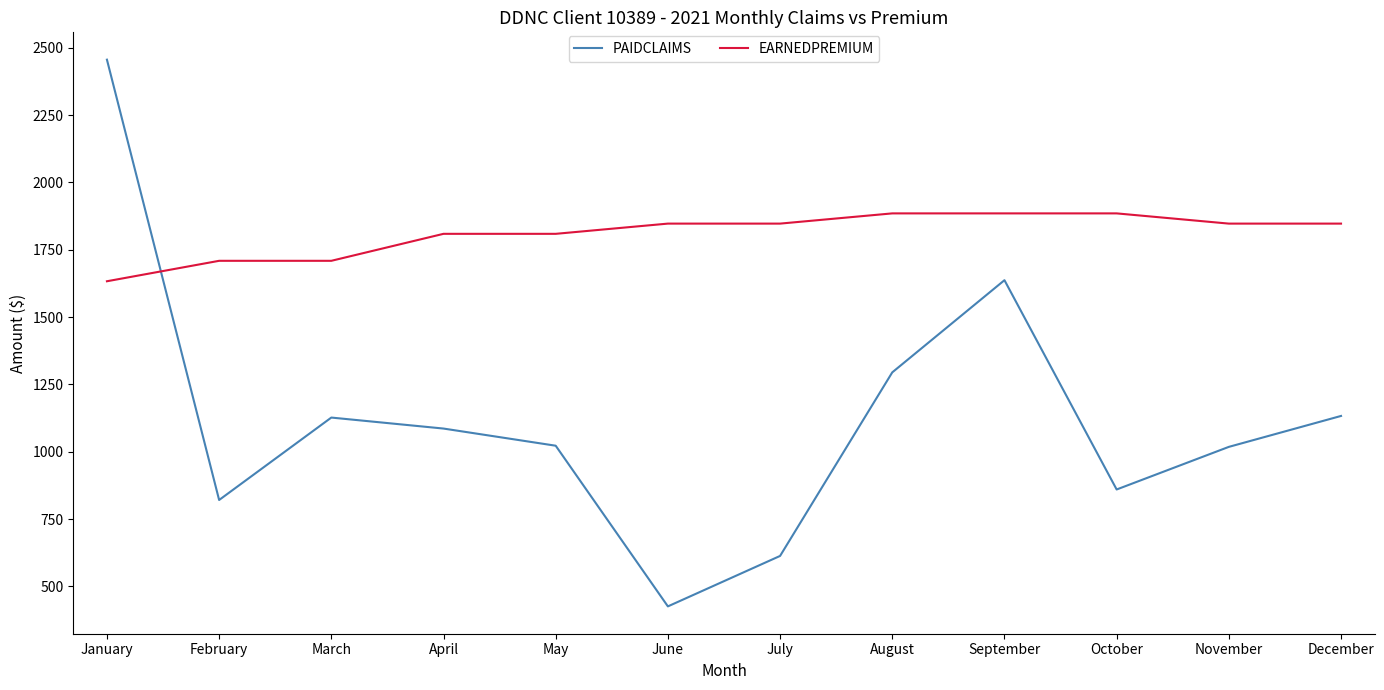

Rank the series by their average value, from highest to lowest.

EARNEDPREMIUM, PAIDCLAIMS